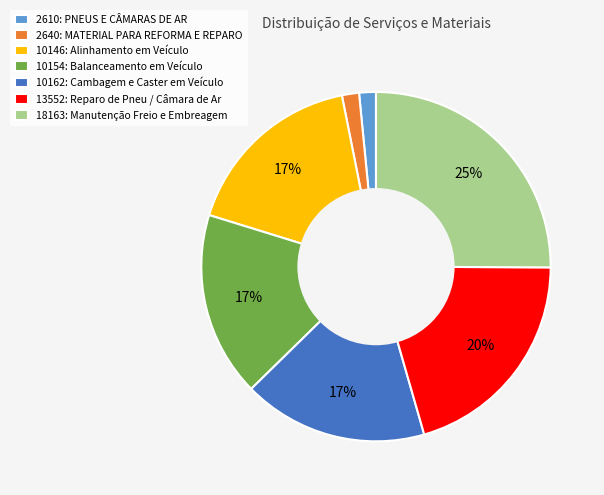

What is the largest slice in the pie chart?

18163: Manutenção Freio e Embreagem